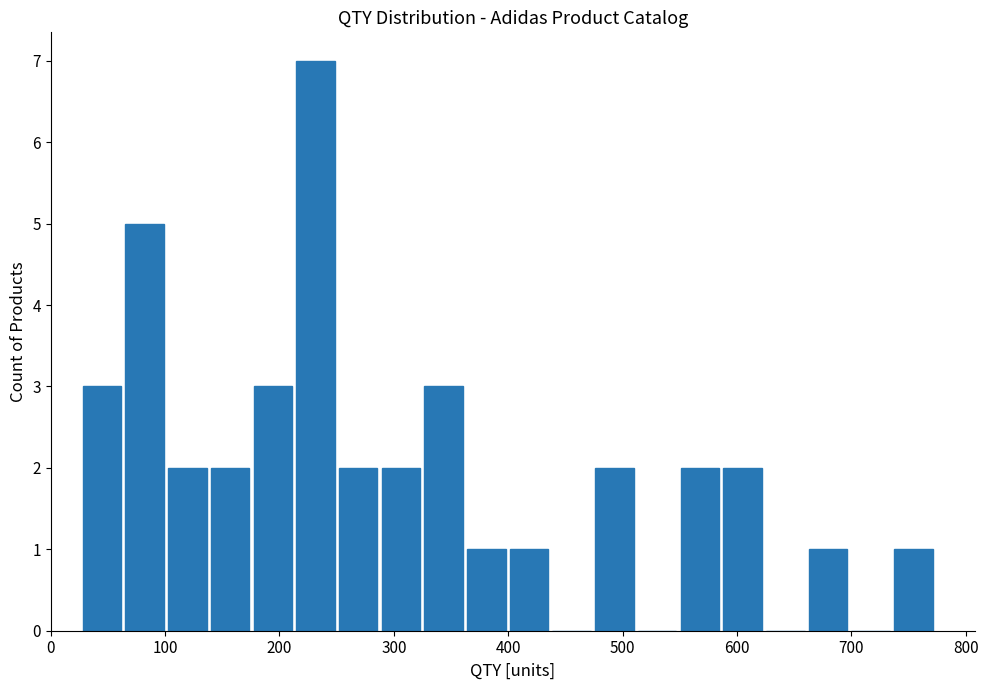

Read against the x-axis, roughly where is the centre of the tallest bar?

230